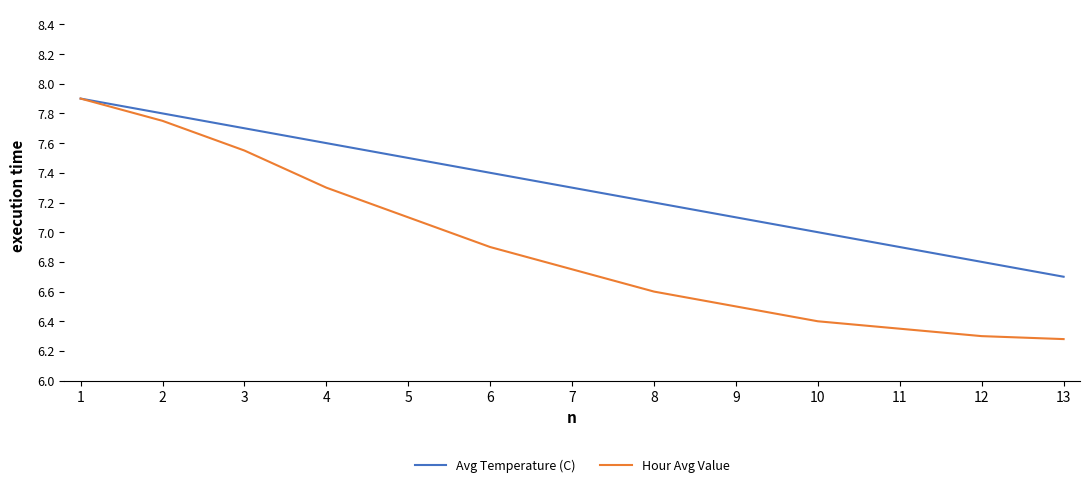

List the labels in order of Avg Temperature (C) value, largest first.

1, 2, 3, 4, 5, 6, 7, 8, 9, 10, 11, 12, 13